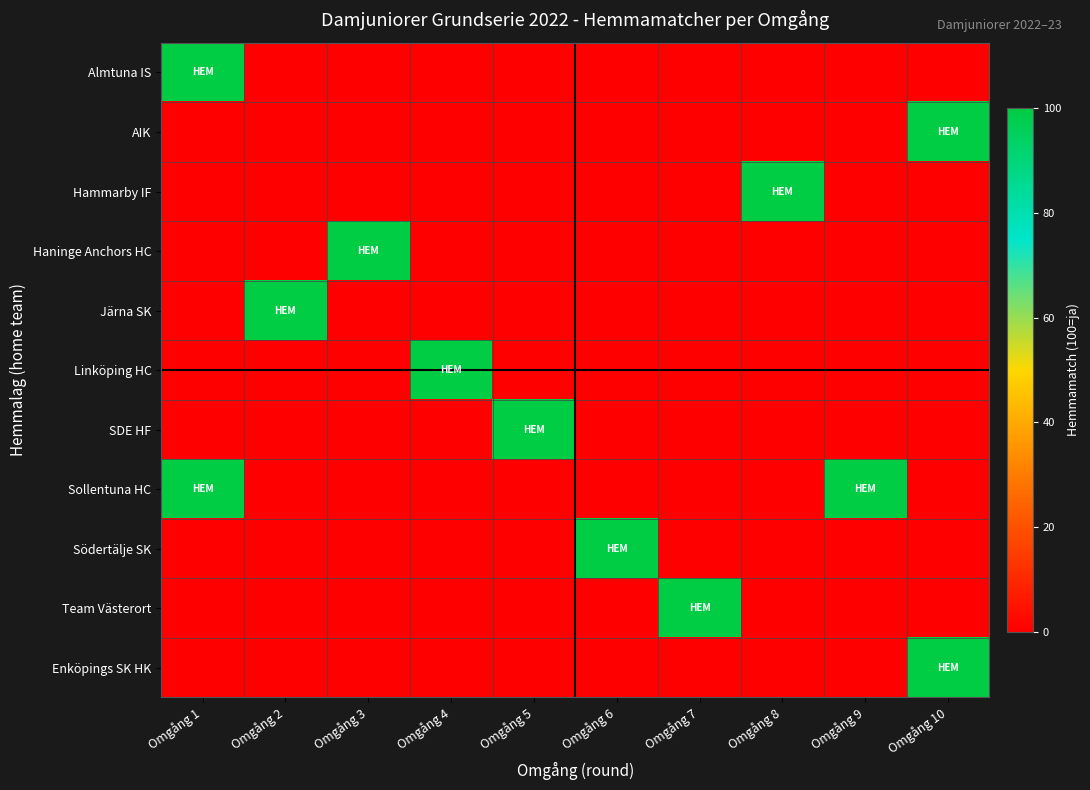

What is the total value across all series at Omgång 7?

100